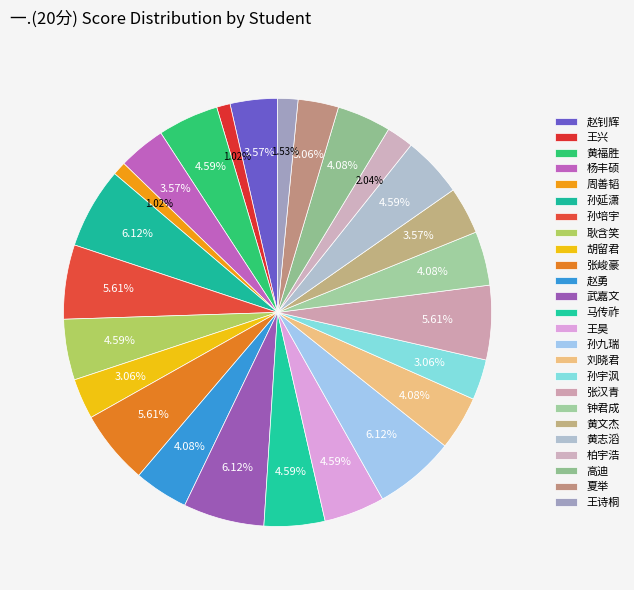

Count the number of slices in the pie.

25